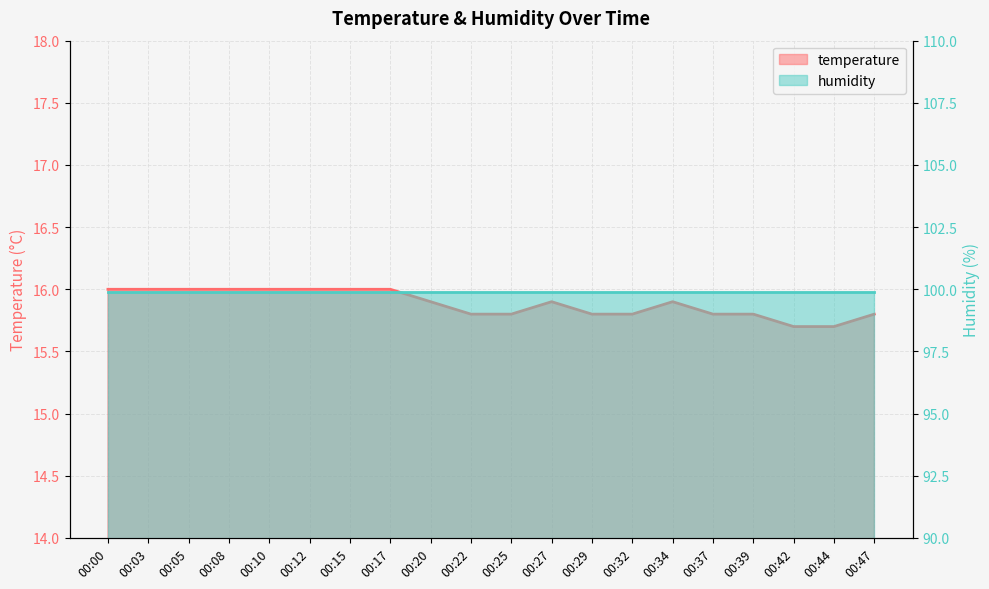

The value at 00:10 is 24.2. True or false?

False